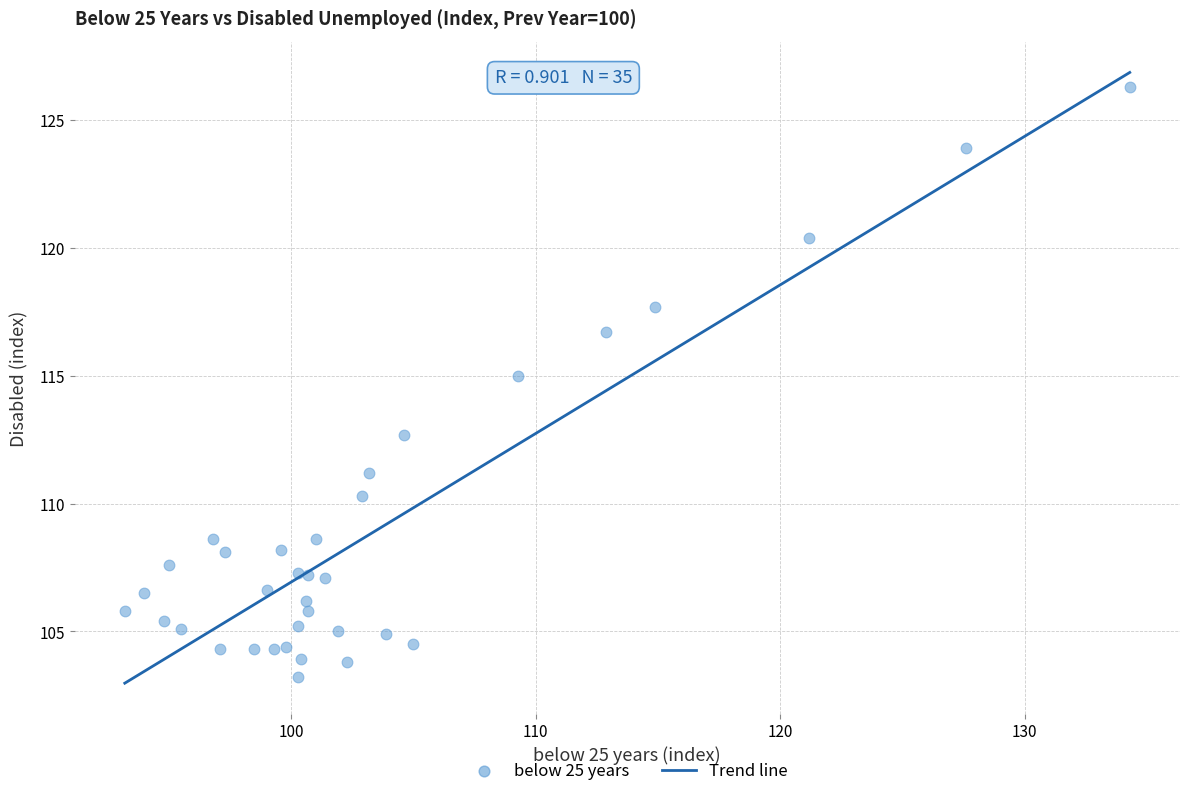

What Y value in the scatter plot is closest to 114?

115.0